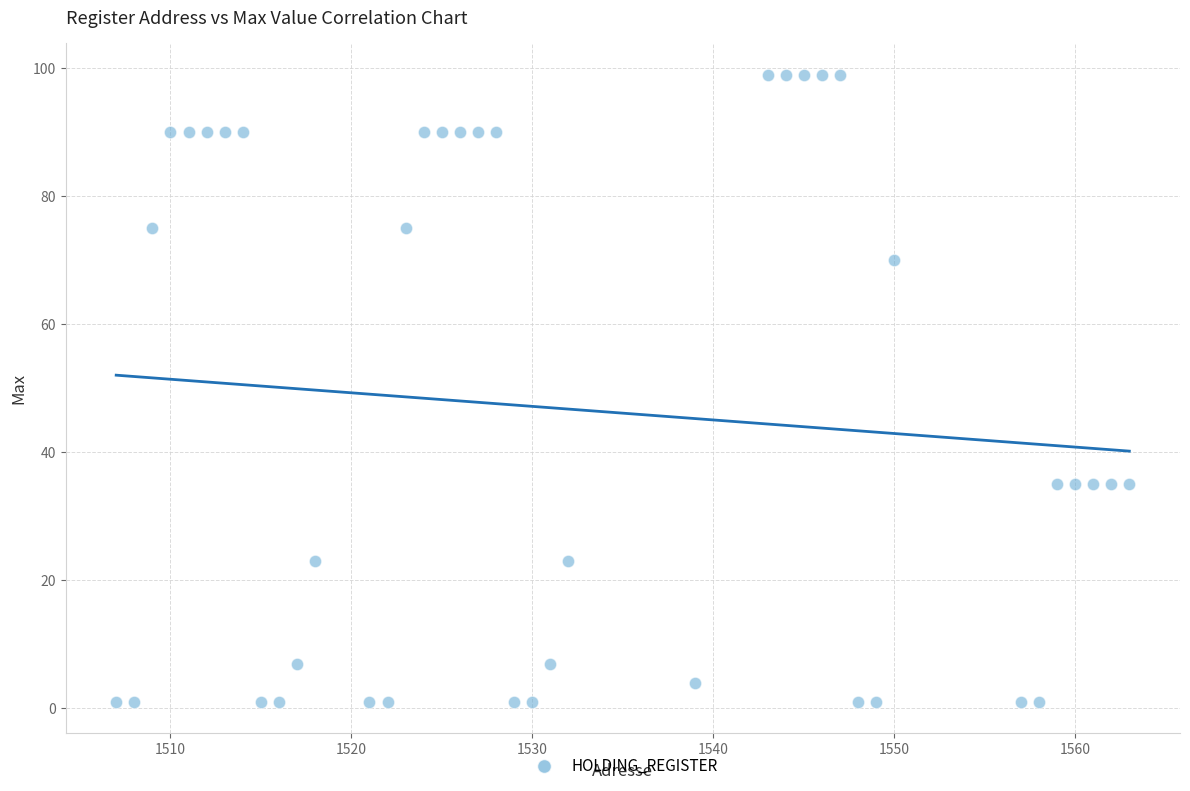

What is the range of X values (max minus min)?

56